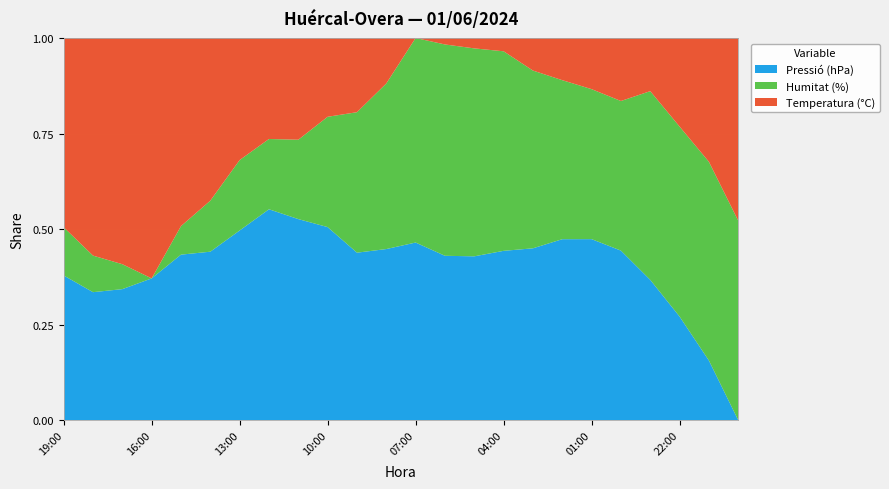

Reading right to left, extract all data points from this chart.

Temperatura (°C): 20:00=20.9	21:00=20.3	22:00=19.7	23:00=18.9	00:00=19.2	01:00=18.7	02:00=18.3	03:00=17.9	04:00=17.3	05:00=17.2	06:00=17.1	07:00=16.9	08:00=18.4	09:00=19.4	10:00=19.5	11:00=20.4	12:00=20.3	13:00=21.0	14:00=22.7	15:00=22.9	16:00=24.0	17:00=23.5	18:00=23.4	19:00=21.9
Humitat (%): 20:00=60.0	21:00=66.0	22:00=69.0	23:00=75.0	00:00=66.0	01:00=65.0	02:00=65.0	03:00=66.0	04:00=69.0	05:00=69.0	06:00=72.0	07:00=74.0	08:00=66.0	09:00=62.0	10:00=56.0	11:00=51.0	12:00=49.0	13:00=49.0	14:00=46.0	15:00=41.0	16:00=36.0	17:00=40.0	18:00=42.0	19:00=43.0
Pressió (hPa): 20:00=976.9	21:00=977.8	22:00=978.7	23:00=979.8	00:00=980.3	01:00=980.4	02:00=980.2	03:00=979.8	04:00=979.7	05:00=979.5	06:00=979.7	07:00=980.2	08:00=980.0	09:00=980.0	10:00=980.4	11:00=980.7	12:00=980.8	13:00=980.4	14:00=980.2	15:00=979.8	16:00=979.2	17:00=979.0	18:00=979.0	19:00=979.0